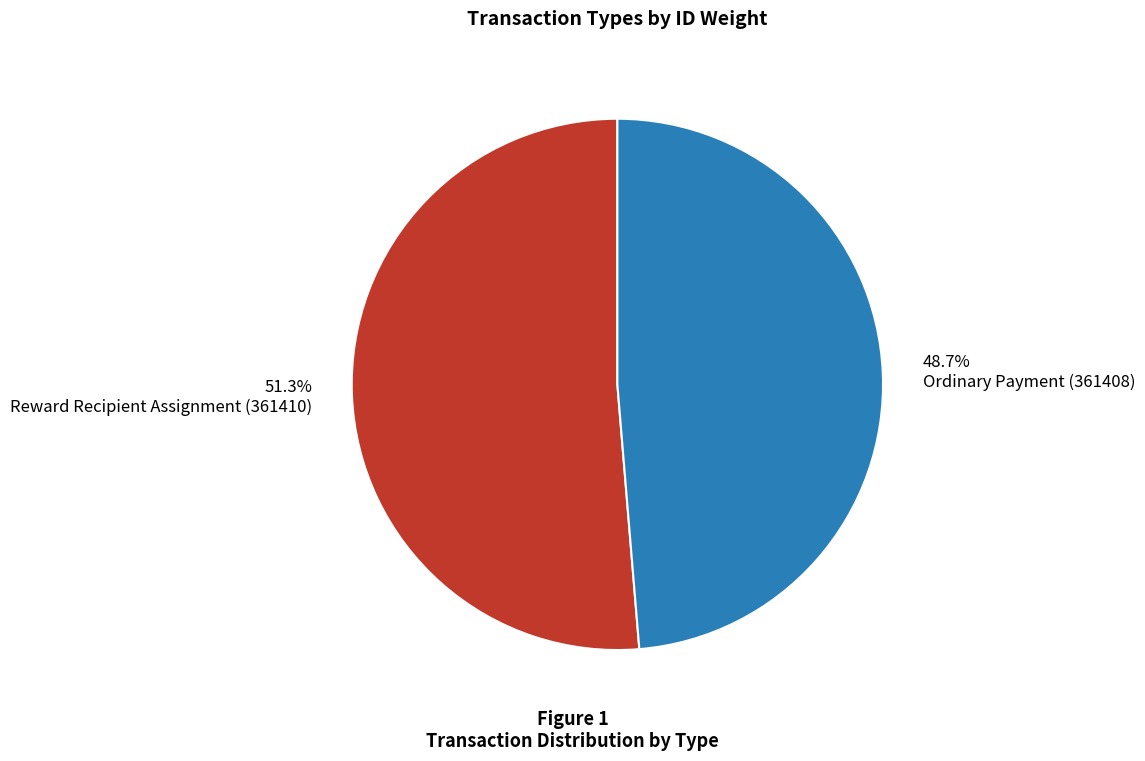

Approximately how many times larger is the value at Ordinary Payment (361408) compared to Reward Recipient Assignment (361410)?

0.9